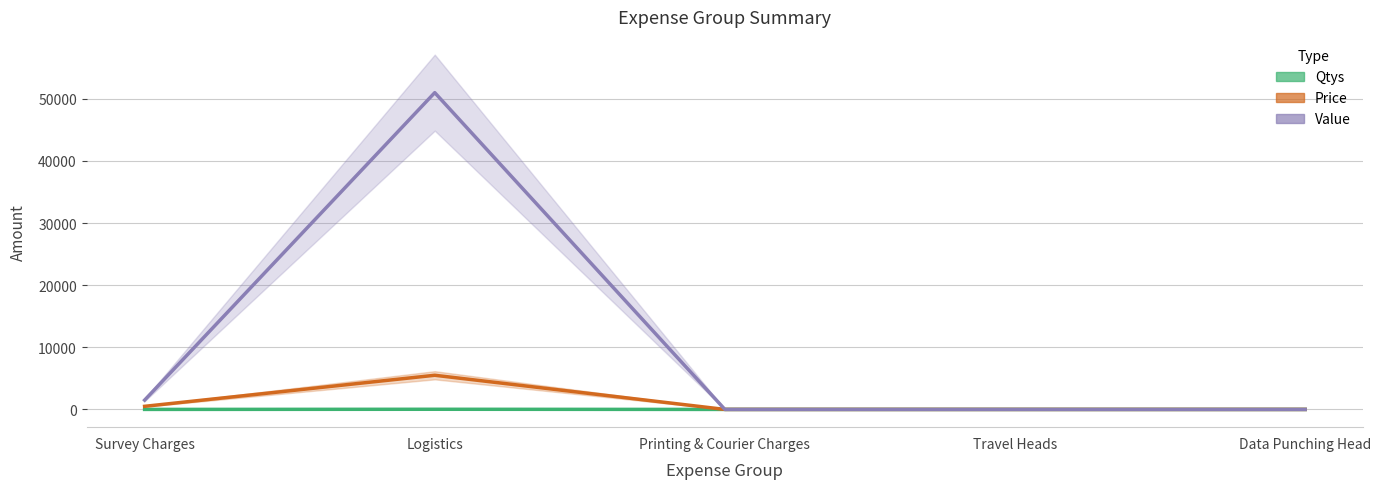

At which category does the chart reach its minimum across all series?

Printing & Courier Charges